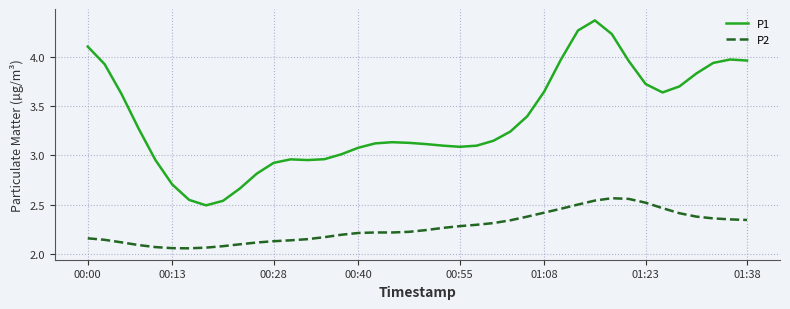

Which series has the largest total across all categories?

P1